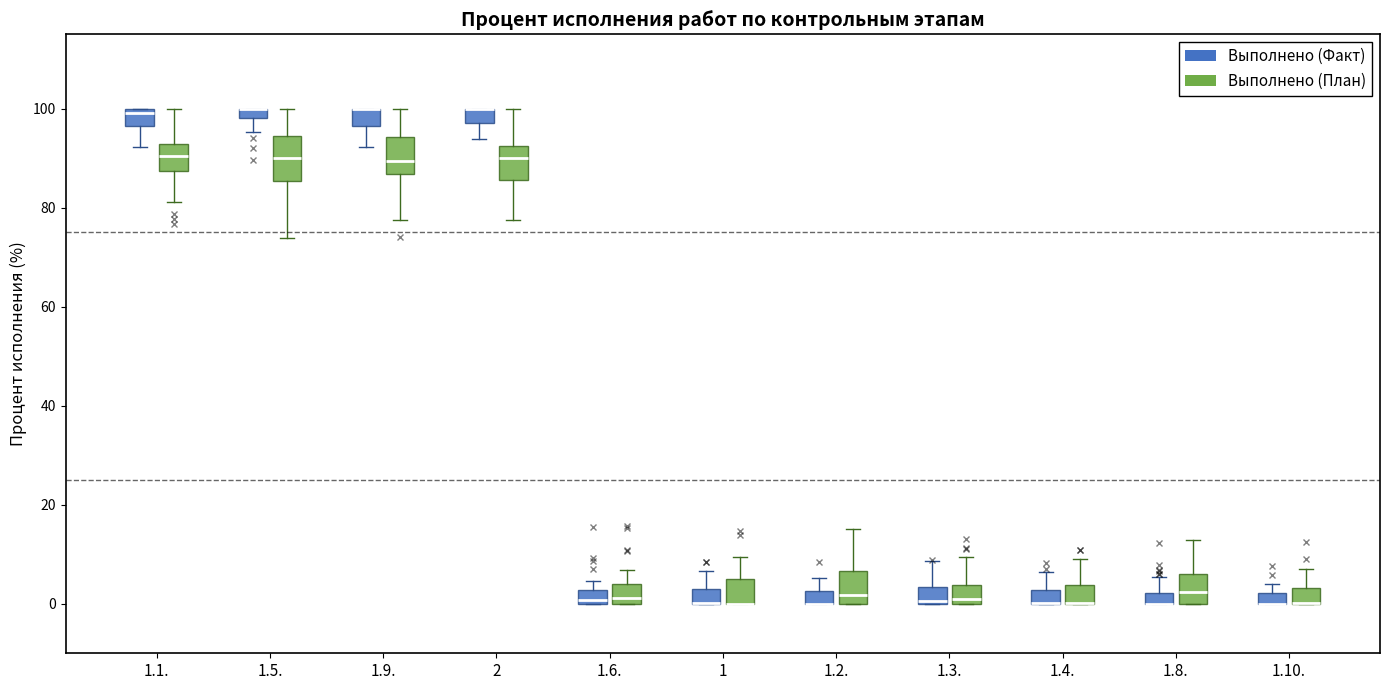

Where does the lower whisker of the box for 1.9. (Выполнено (План)) end on the y-axis? The values are not printed on the chart, so give them approximately, as read against the axis.

78